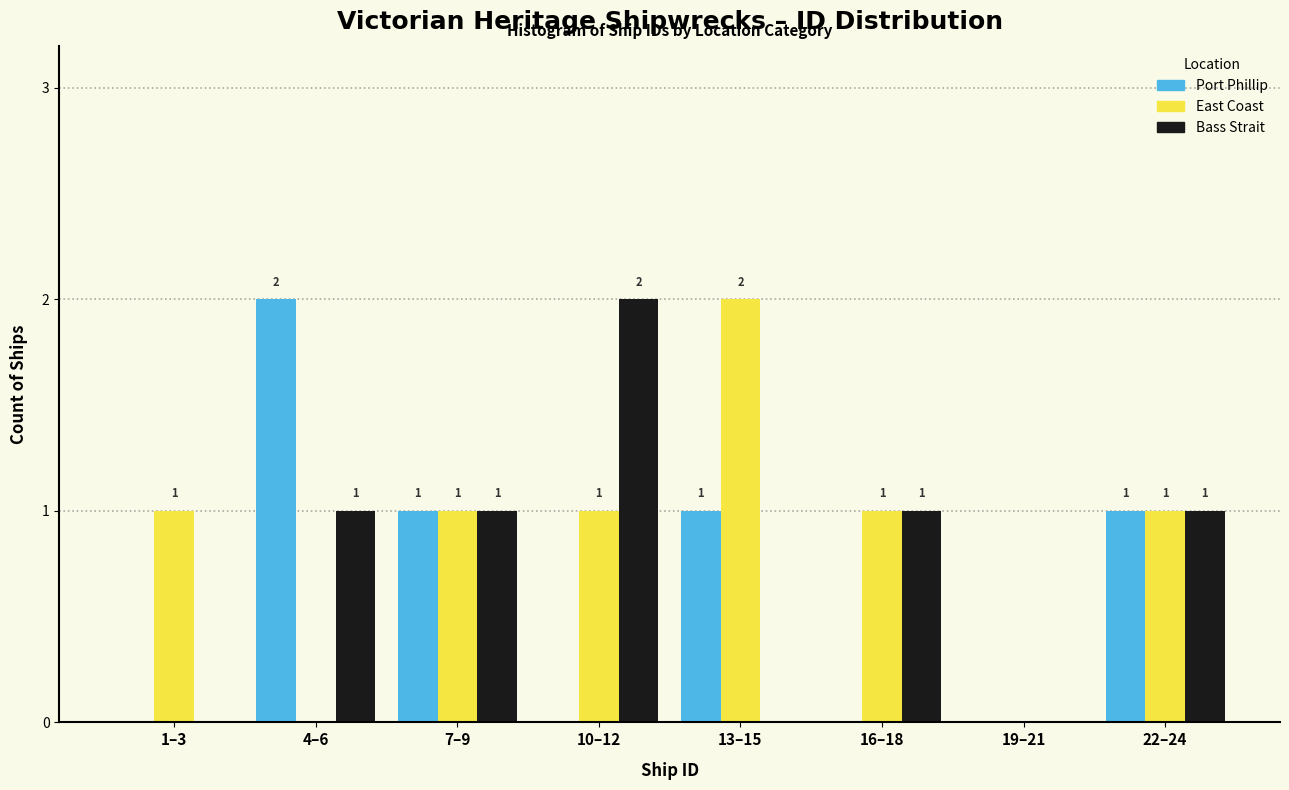

Reading right to left, extract all data points from this chart.

Port Phillip: 22–24=1	19–21=0	16–18=0	13–15=1	10–12=0	7–9=1	4–6=2	1–3=0
East Coast: 22–24=1	19–21=0	16–18=1	13–15=2	10–12=1	7–9=1	4–6=0	1–3=1
Bass Strait: 22–24=1	19–21=0	16–18=1	13–15=0	10–12=2	7–9=1	4–6=1	1–3=0